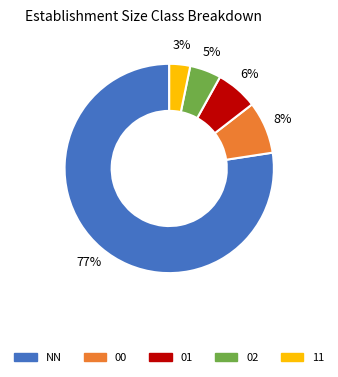

To the nearest percent, what is the average slice percentage?

20%